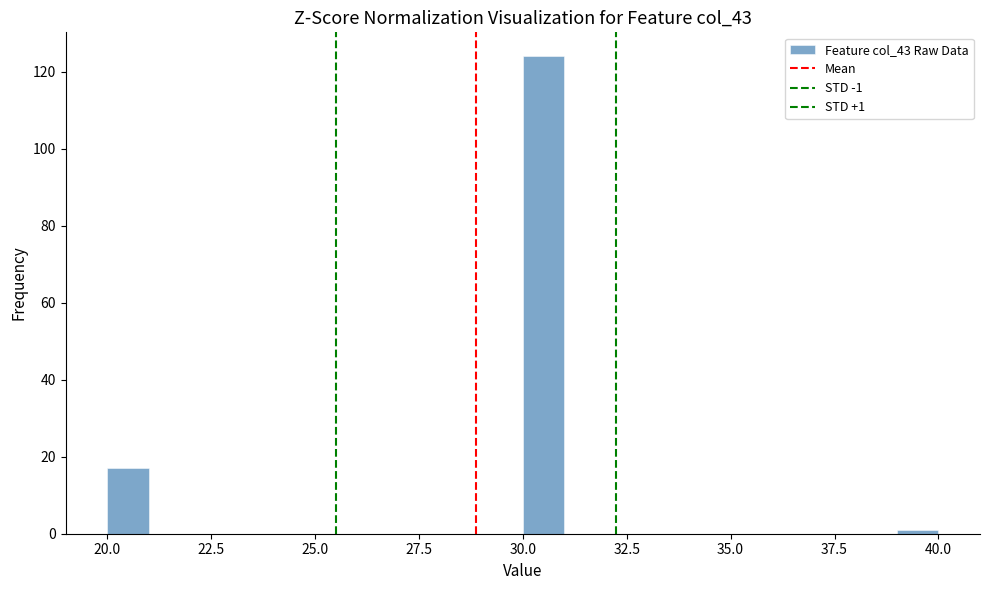

Read against the x-axis, roughly where is the centre of the tallest bar?

30.5